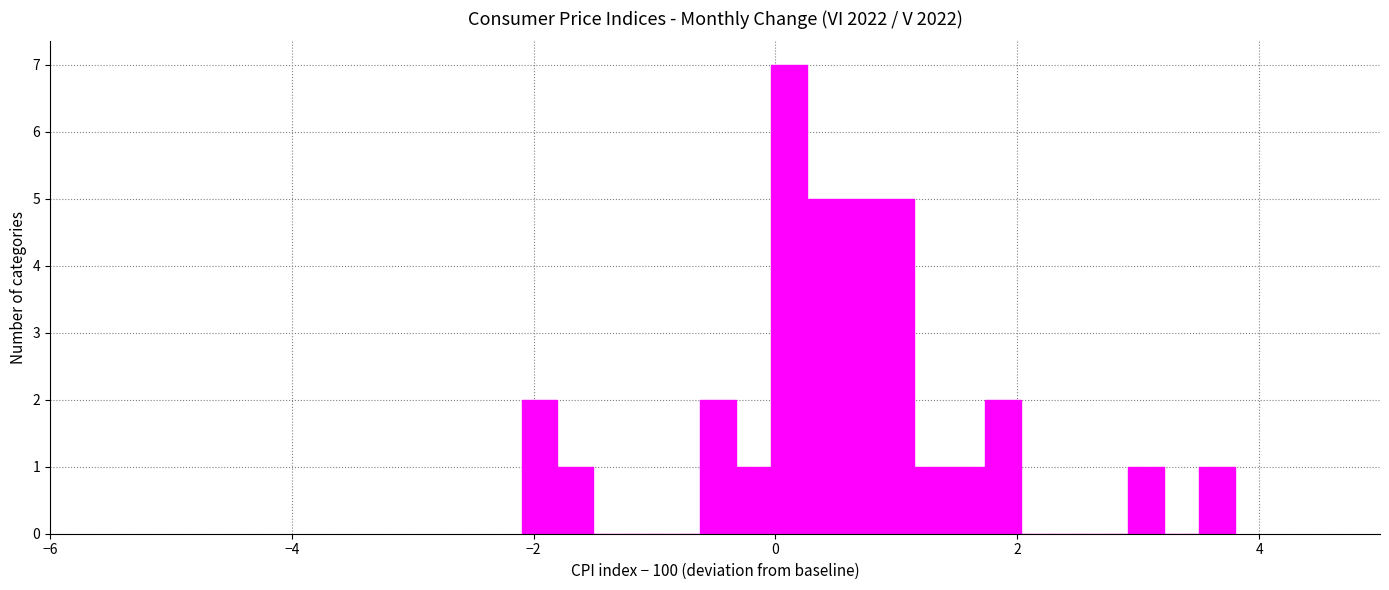

Read against the x-axis, roughly where is the centre of the tallest bar?

0.2